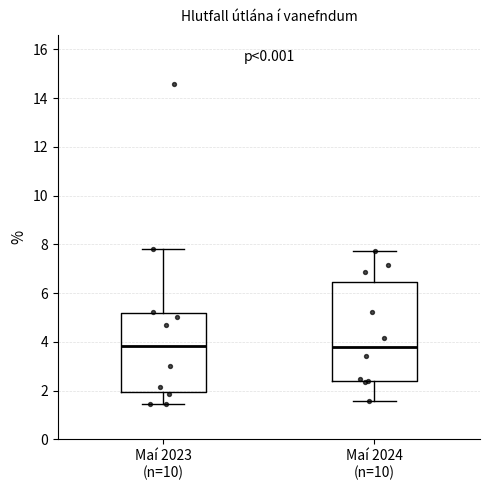

Where does the median line of the box for Maí 2023 (n=10) sit on the y-axis? The values are not printed on the chart, so give them approximately, as read against the axis.

3.8